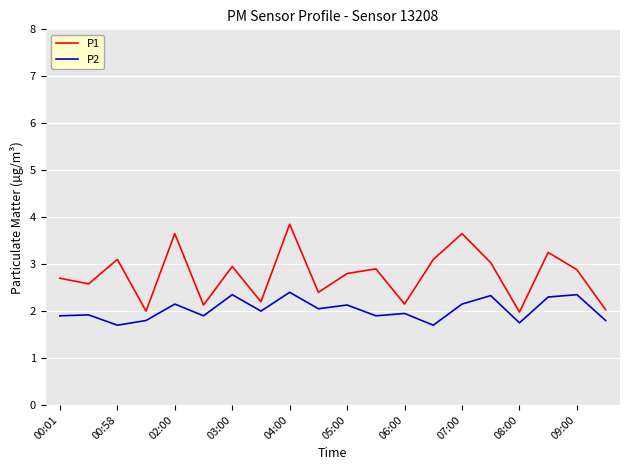

Which series has the largest range (max minus min)?

P1